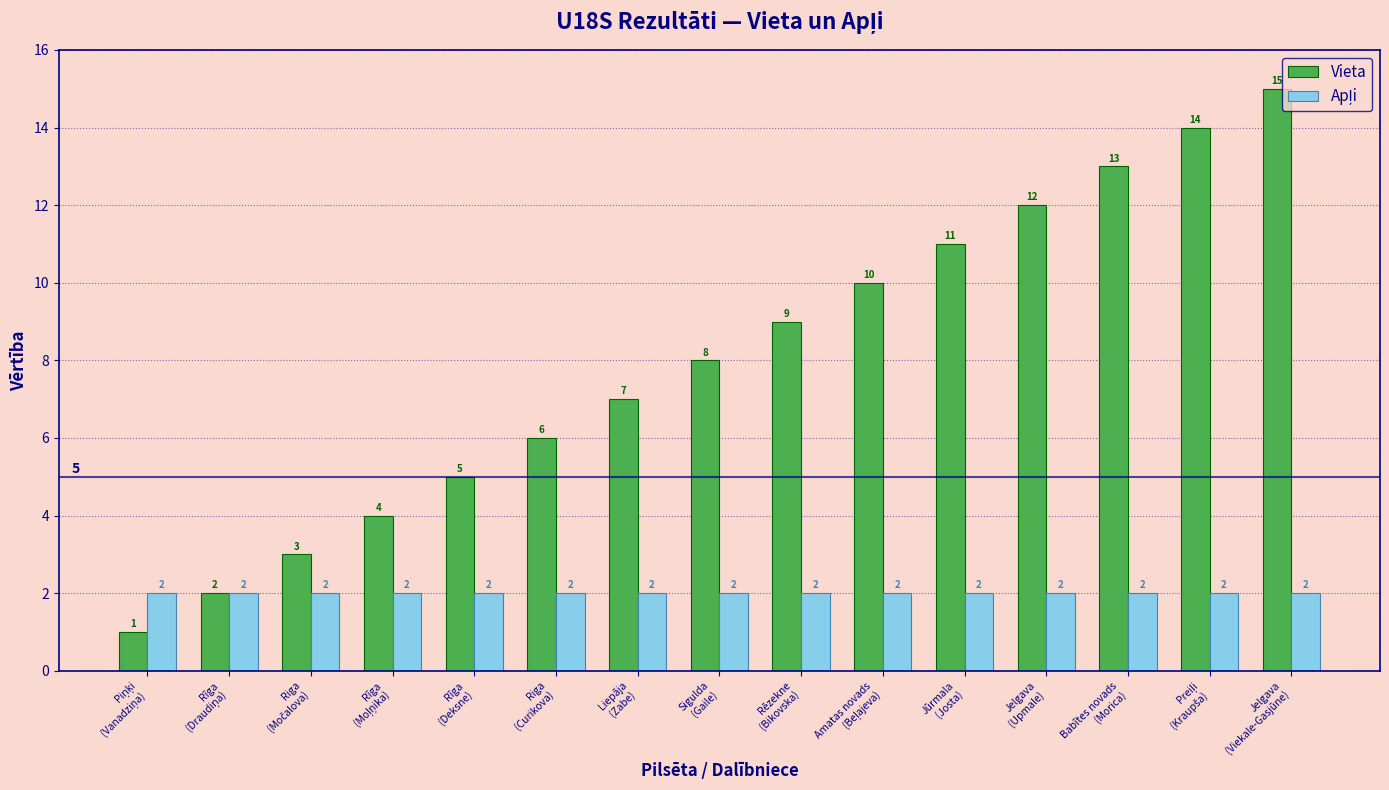

How many groups of bars are there?

15